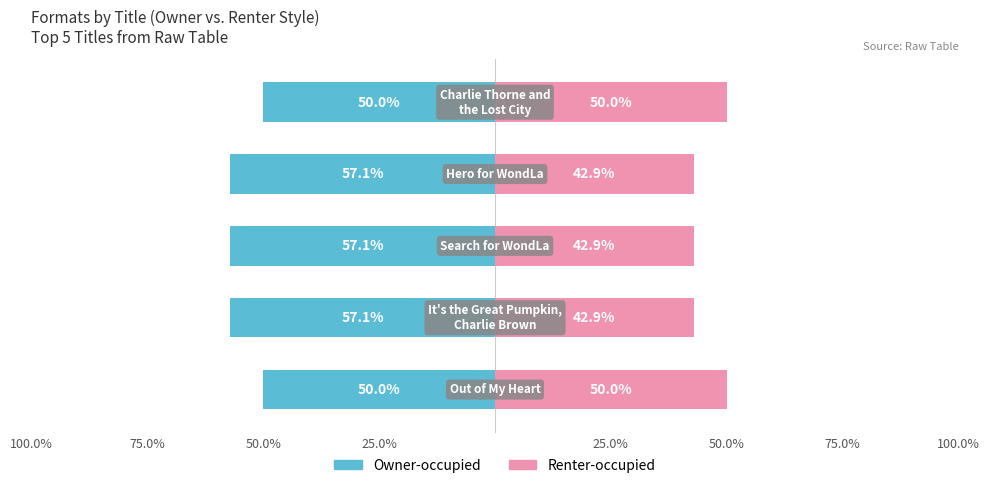

What is the difference between the maximum and minimum values in the Renter-occupied series?

7.1